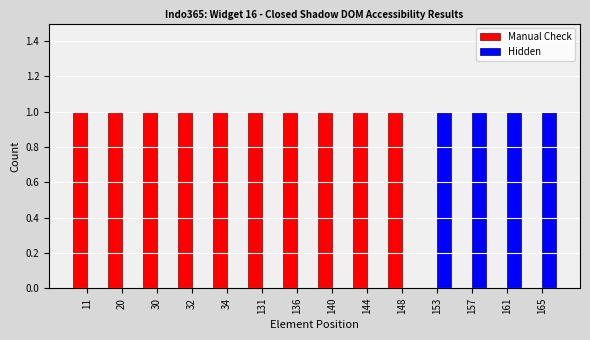

Is it true that Manual Check equals 0 at 161?

True